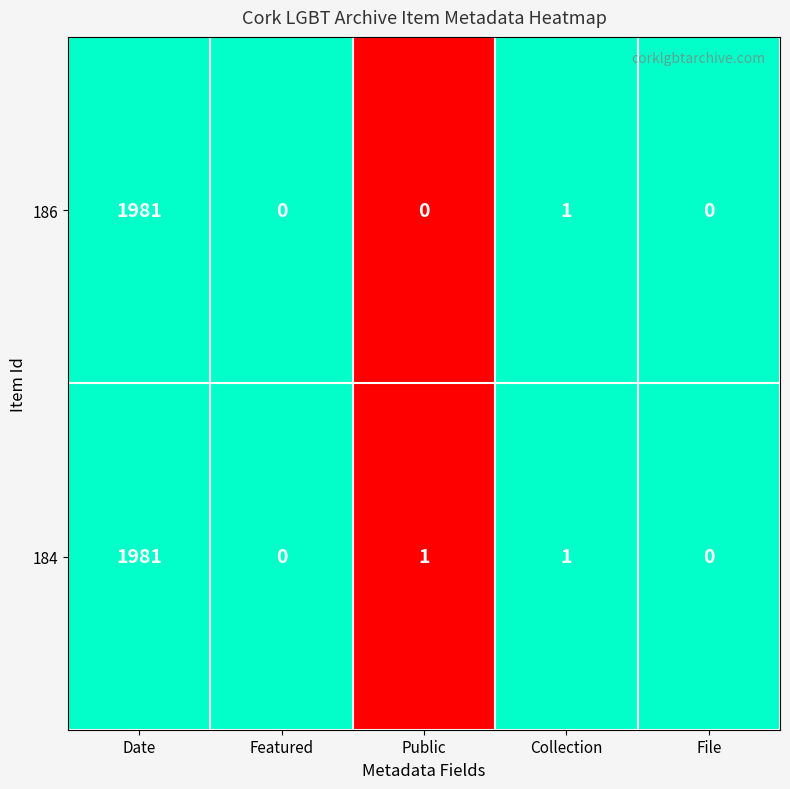

Which label corresponds to the largest value in the chart?

Date